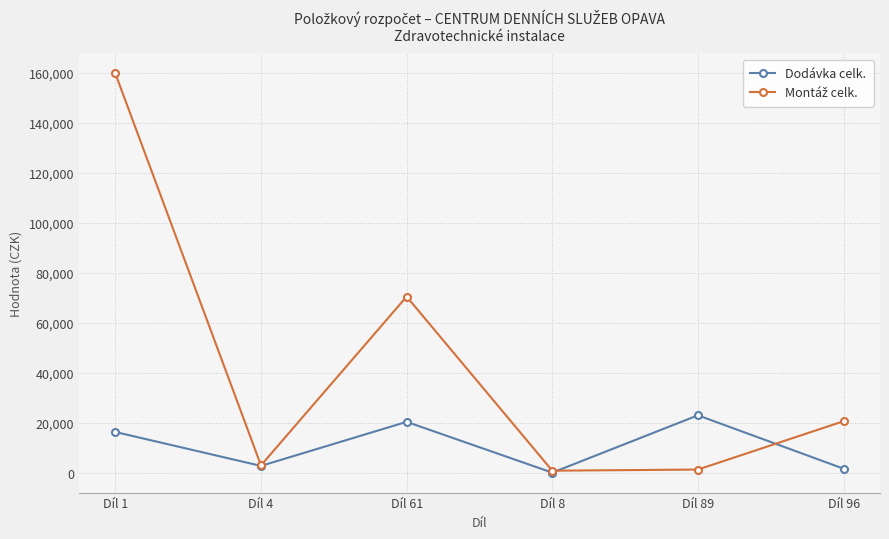

What is the label of the 6th point from the right?

Díl 1